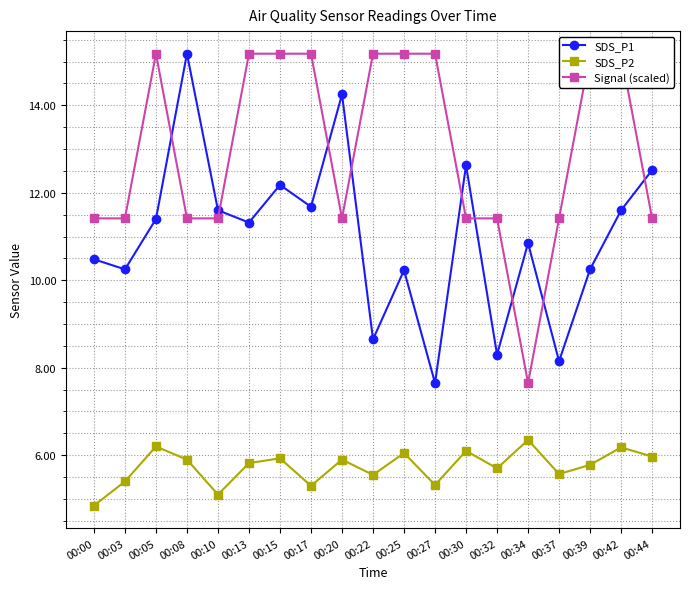

Which category has the lowest value across all series?

00:00